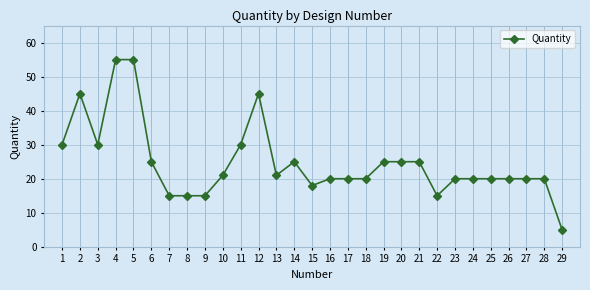

How many series are shown in this chart?

1